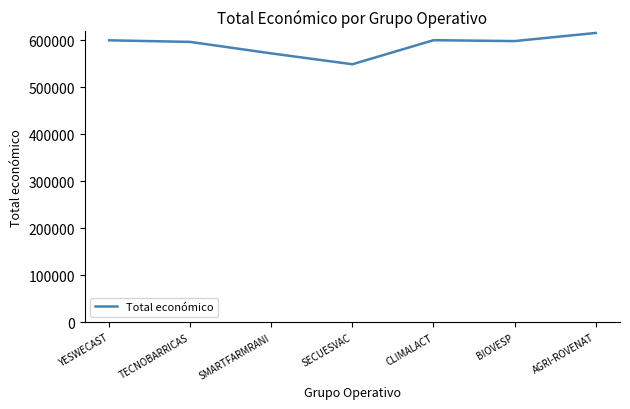

How many distinct data groups are displayed?

1